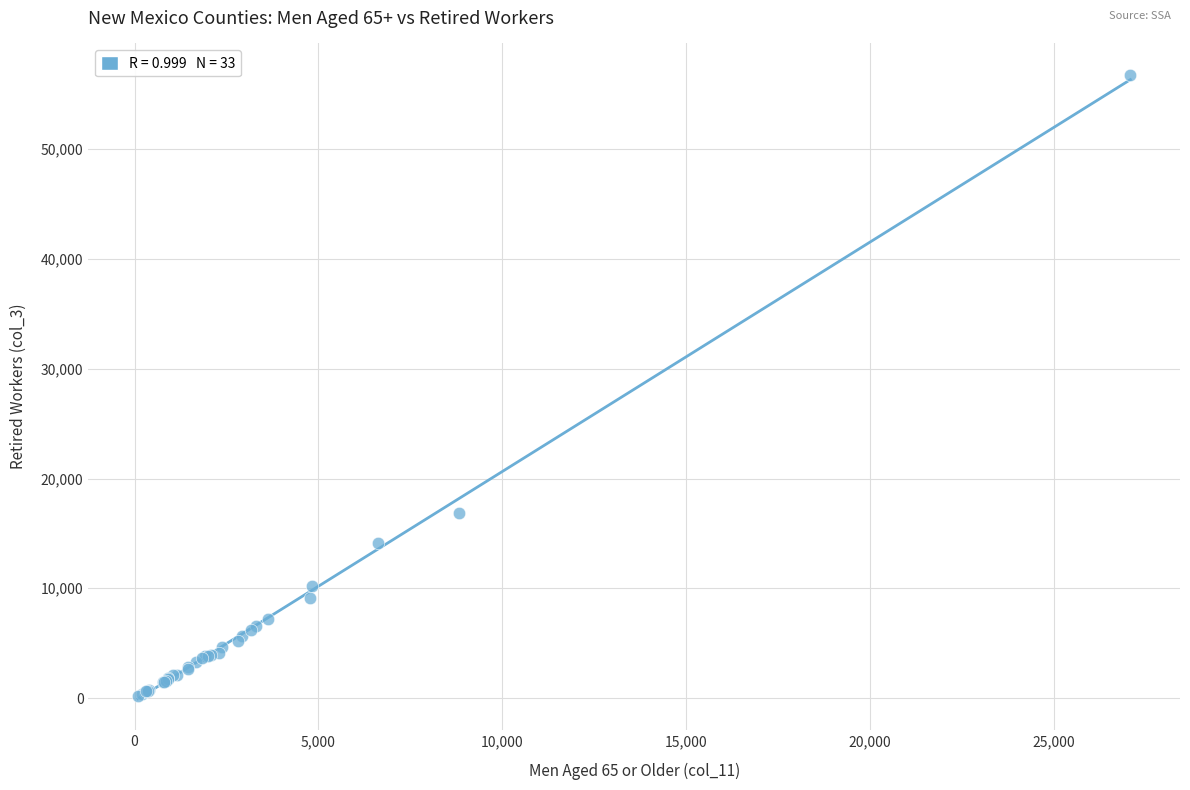

What Y value in the scatter plot is closest to 28470?

16900